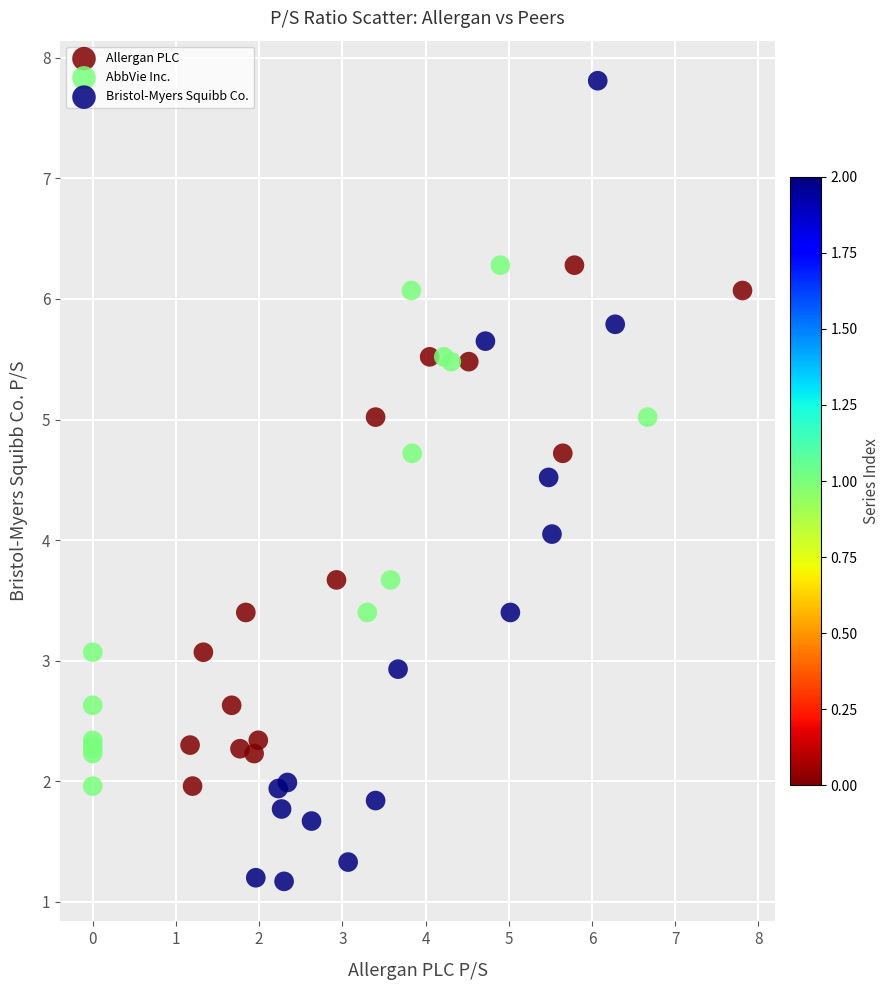

Which series contains the highest Y value?

Bristol-Myers Squibb Co.